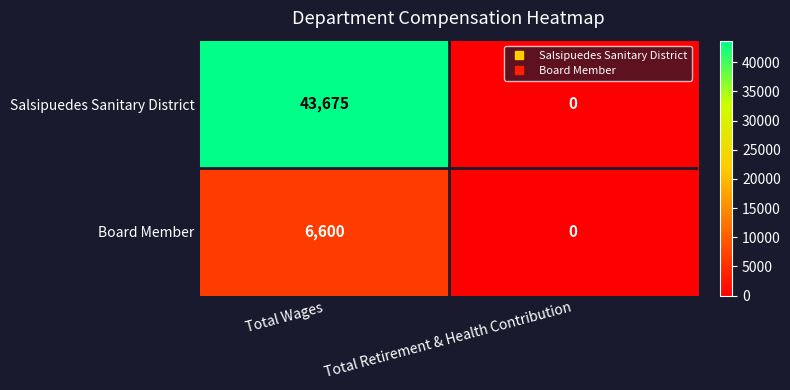

Reading left to right, what are all the values shown in this chart?

Salsipuedes Sanitary District: Total Wages=43675	Total Retirement & Health Contribution=0
Board Member: Total Wages=6600	Total Retirement & Health Contribution=0